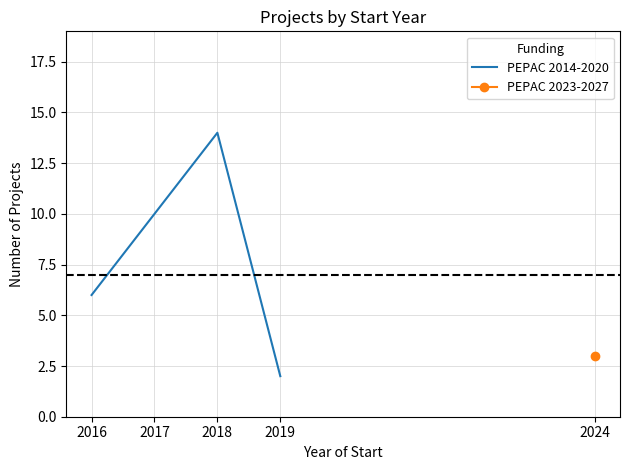

Count the number of categories in the chart.

4